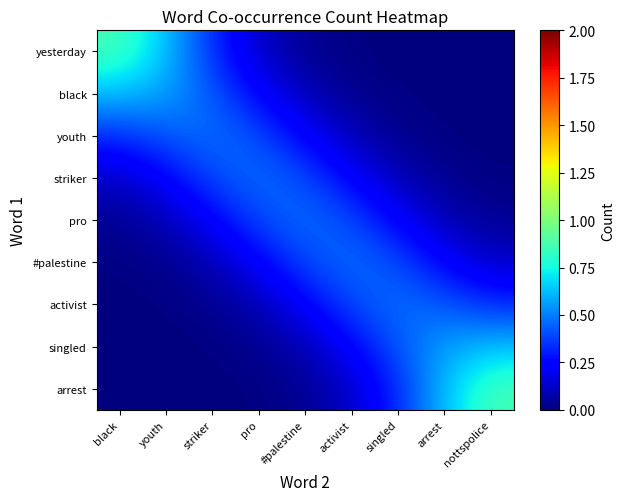

At how many categories does at least one series exceed 0?

9